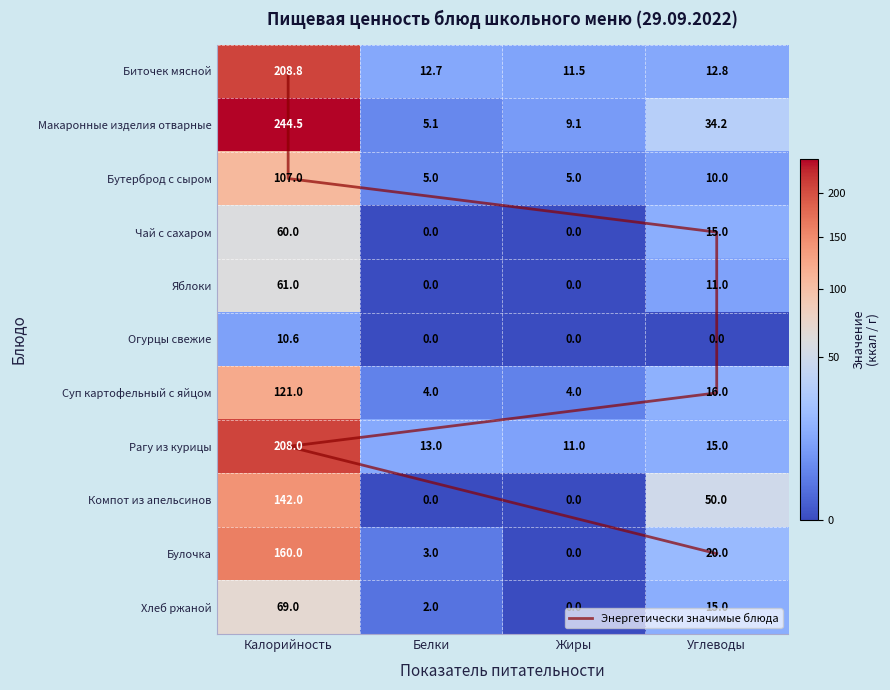

Which series has the largest total across all categories?

Макаронные изделия отварные